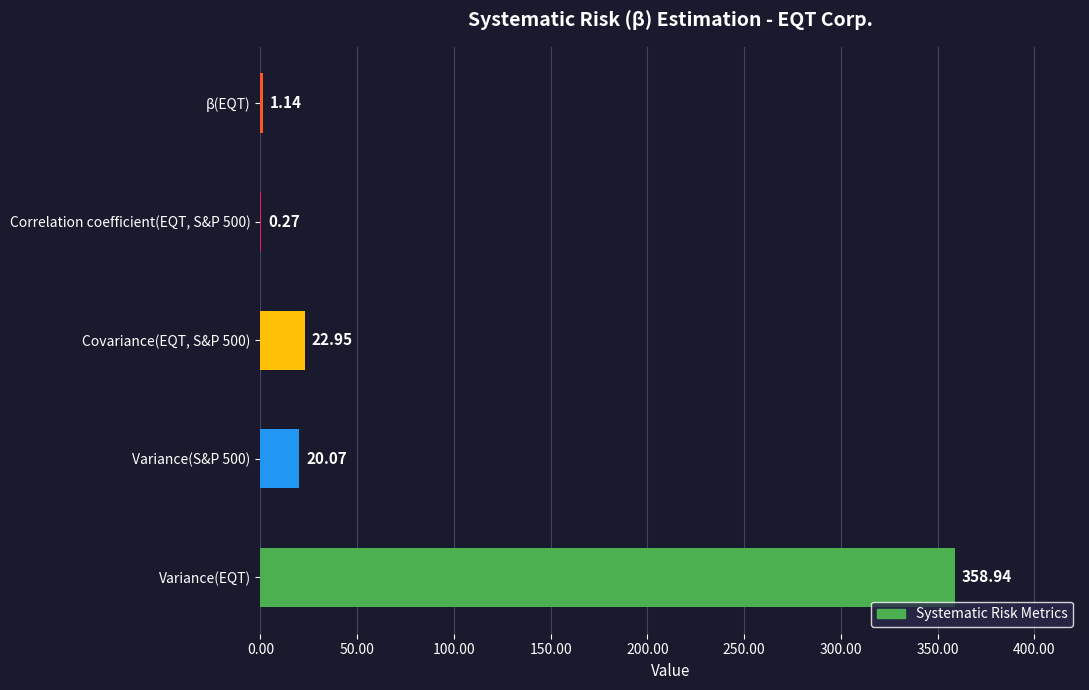

What is the change in value from Correlation coefficient(EQT, S&P 500) to β(EQT)?

+0.9